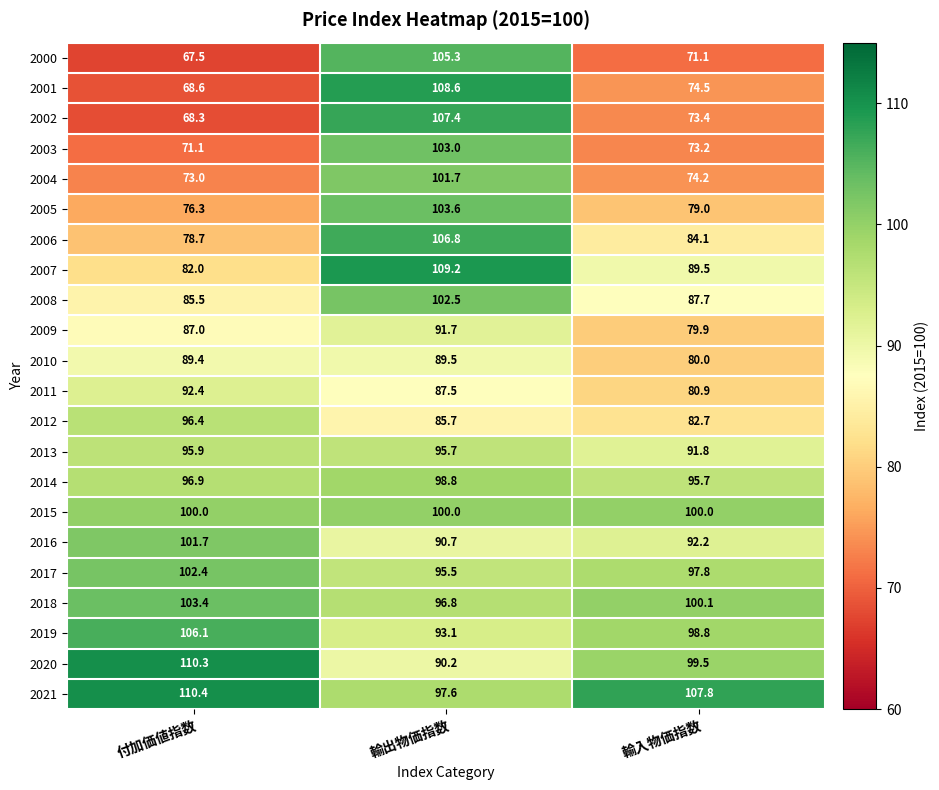

What is the difference between the maximum and minimum values in the 2016 series?

11.0